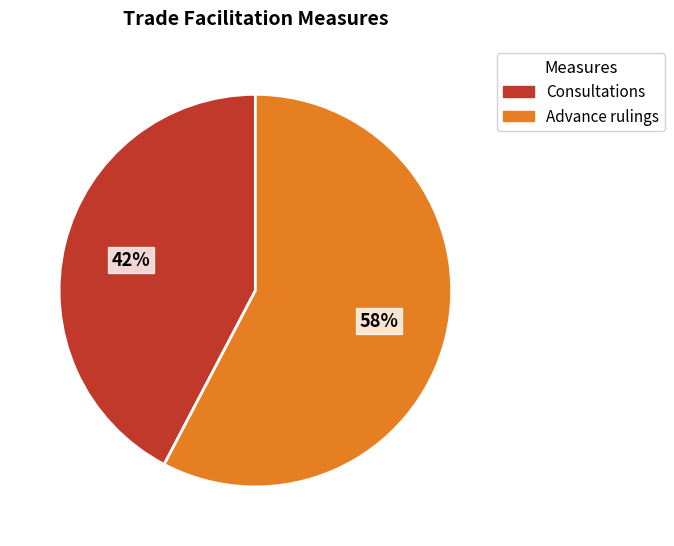

Is there any slice that represents more than half of the pie?

Yes